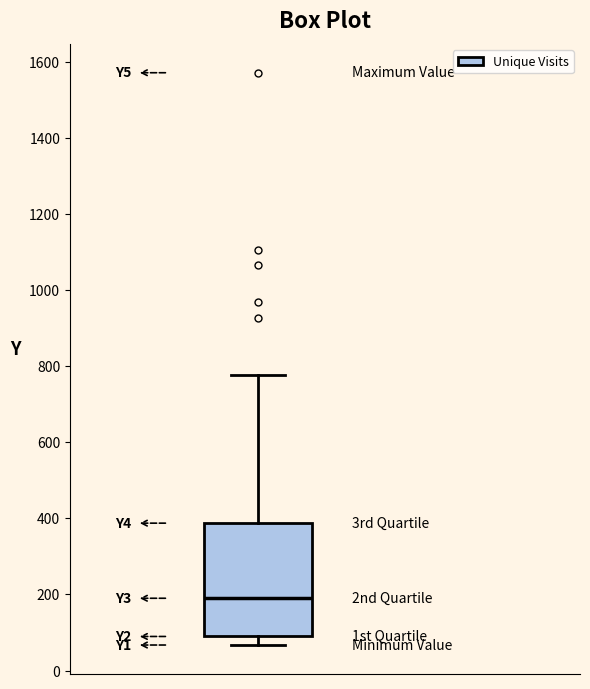

Read this box plot against the y-axis: the position of the median line, the range covered by the box, and the ends of both whiskers. The values are not printed on the chart, so give them approximately, as read against the axis.

median 200, box 80 to 380, whiskers 60 to 780